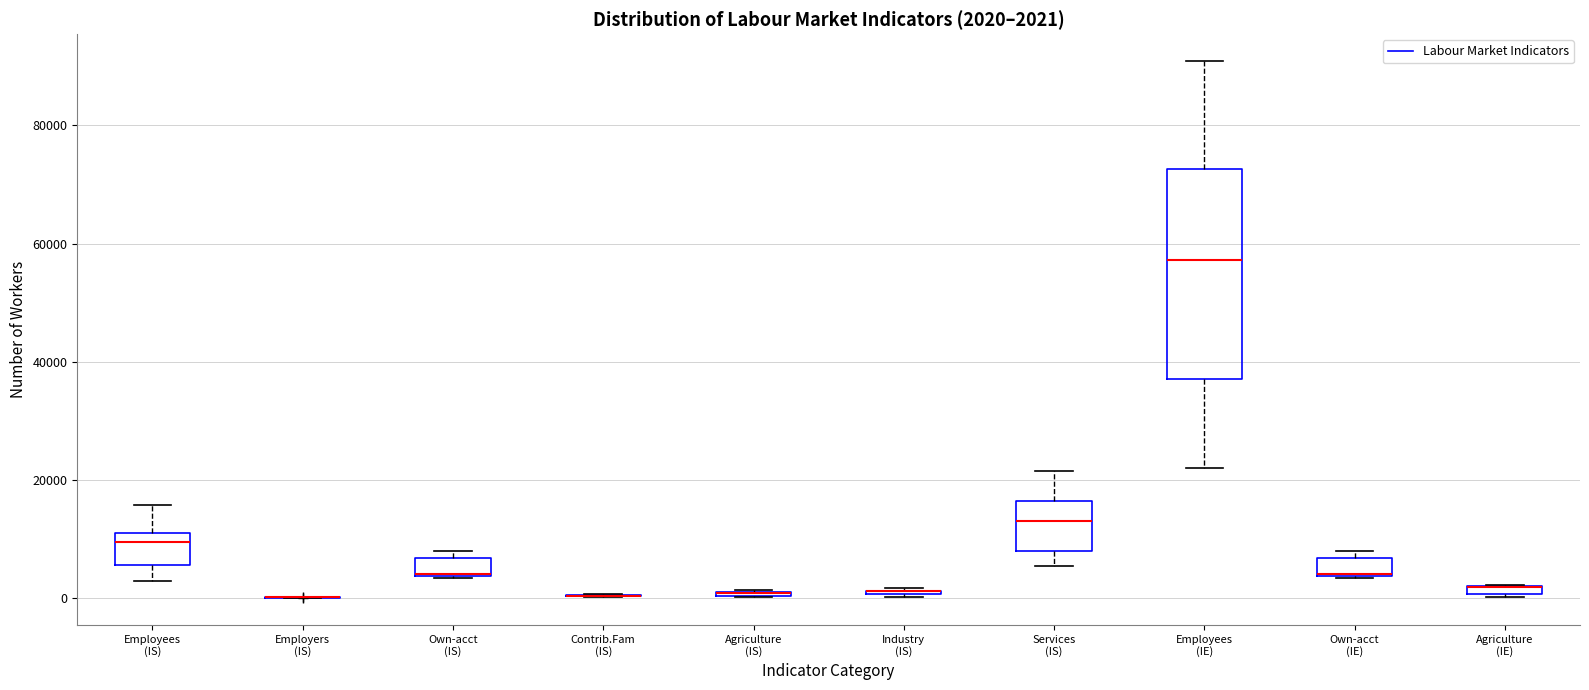

Comparing the boxes themselves (not the whiskers), which one is the tallest?

Employees (IE)